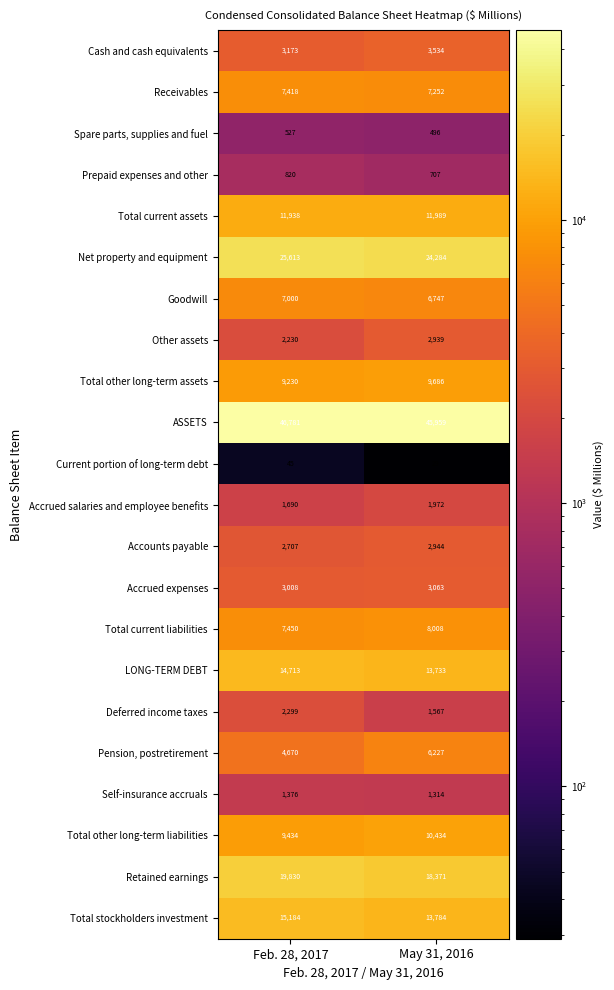

What is the sum of all Other assets values?

5169